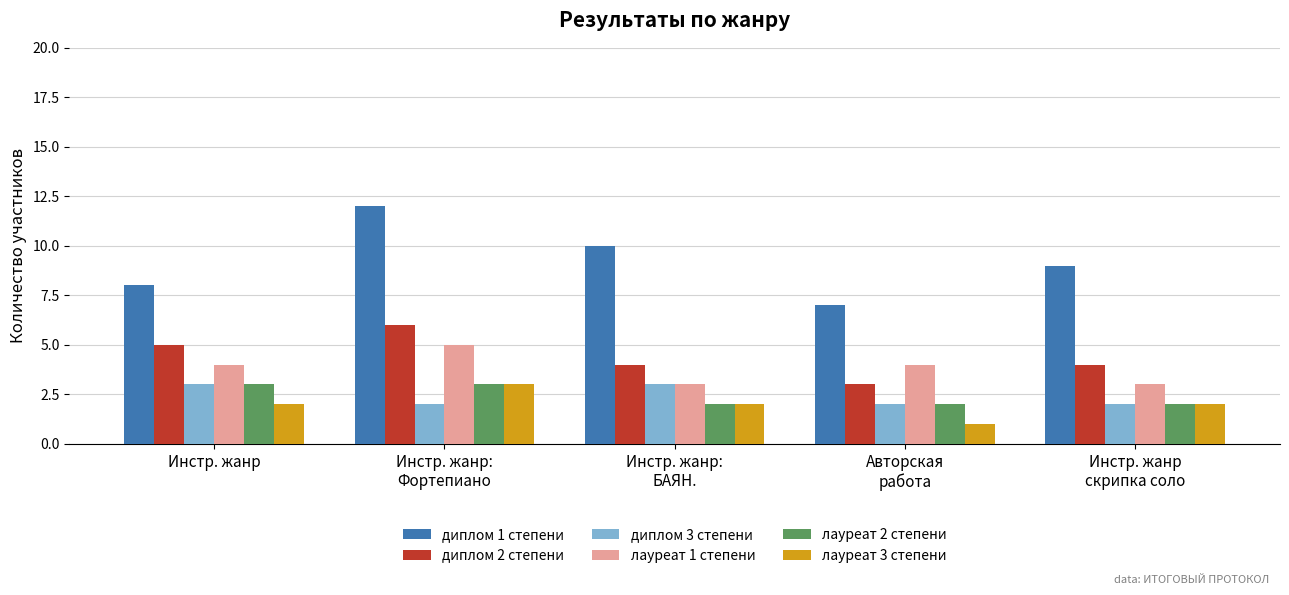

What is the smallest value displayed?

1